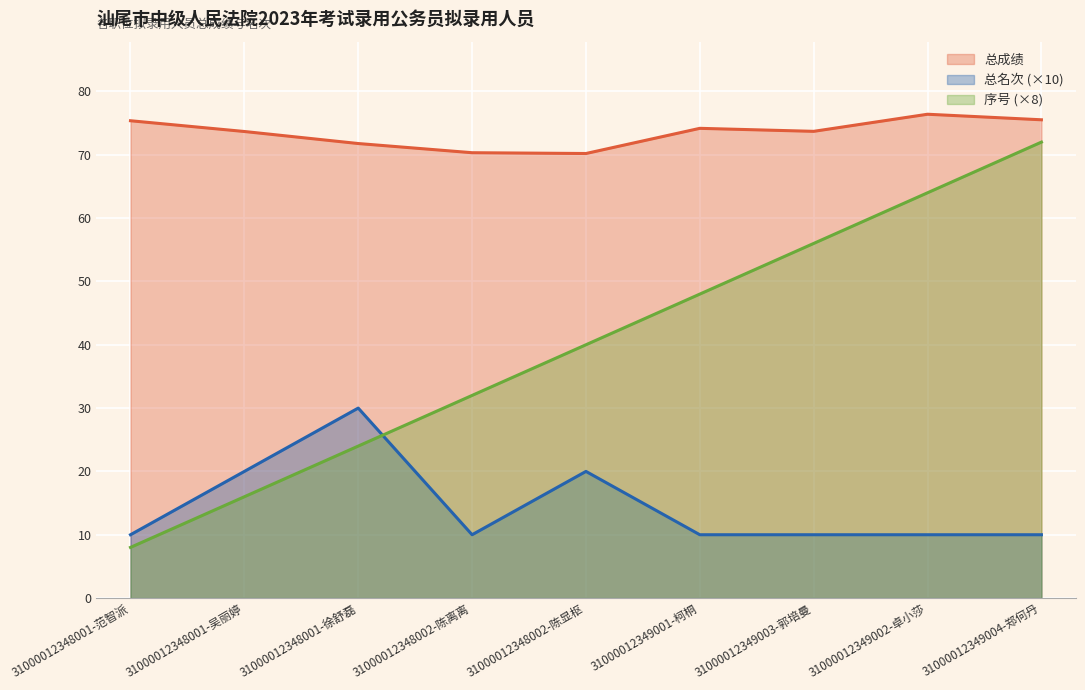

What is the total value across all series at 31000012348002-陈显枢?

130.2